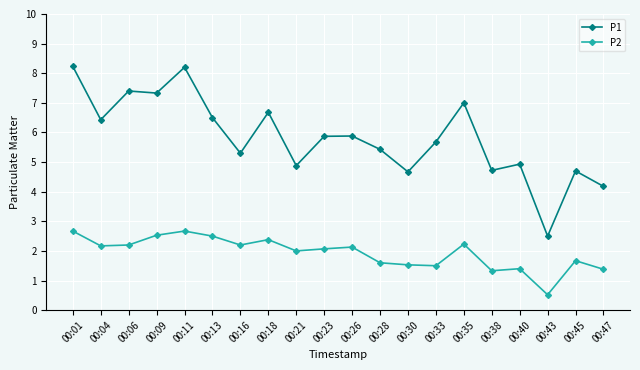

At which label does P2 reach its minimum?

00:43